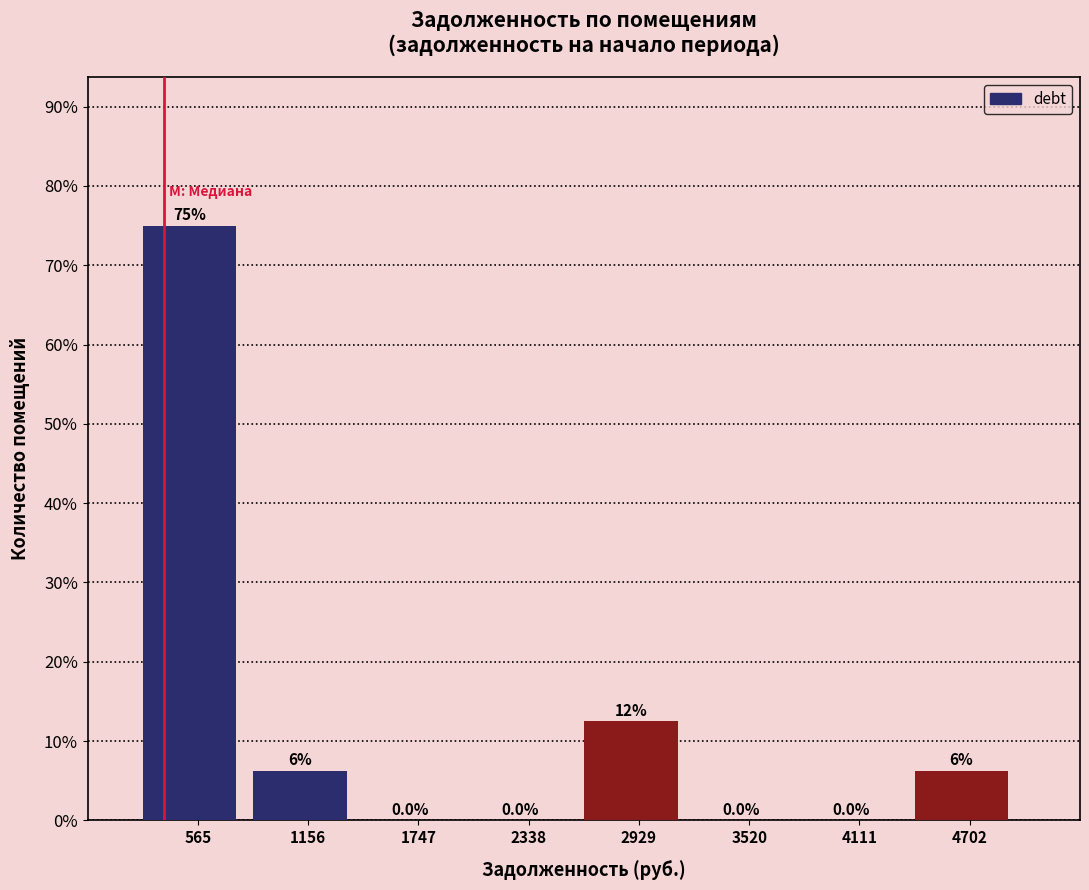

Over which range of the x-axis is the bar tallest?

300 to 900